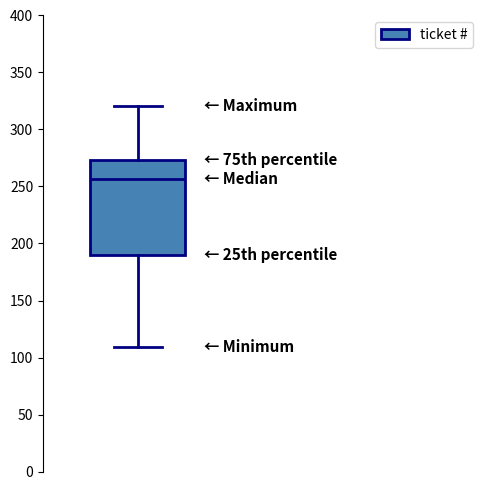

Read this box plot against the y-axis: the position of the median line, the range covered by the box, and the ends of both whiskers. The values are not printed on the chart, so give them approximately, as read against the axis.

median 255, box 190 to 275, whiskers 110 to 320